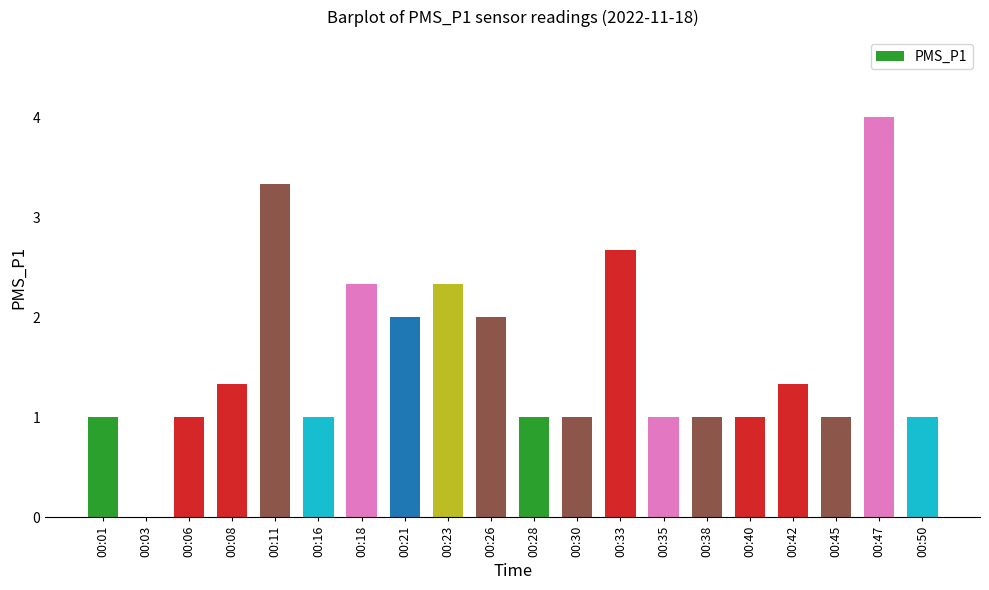

What is the change in value from 00:23 to 00:38?

-1.3